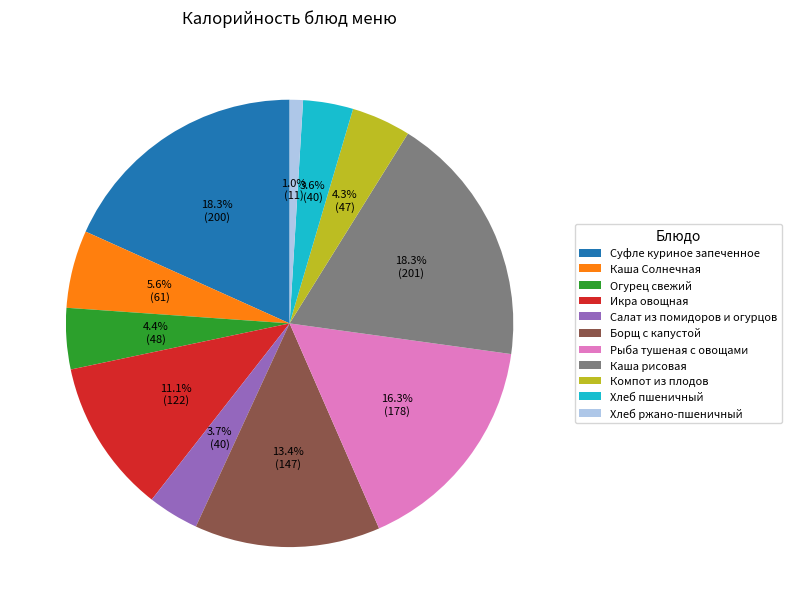

Which slice is the smallest?

Хлеб ржано-пшеничный